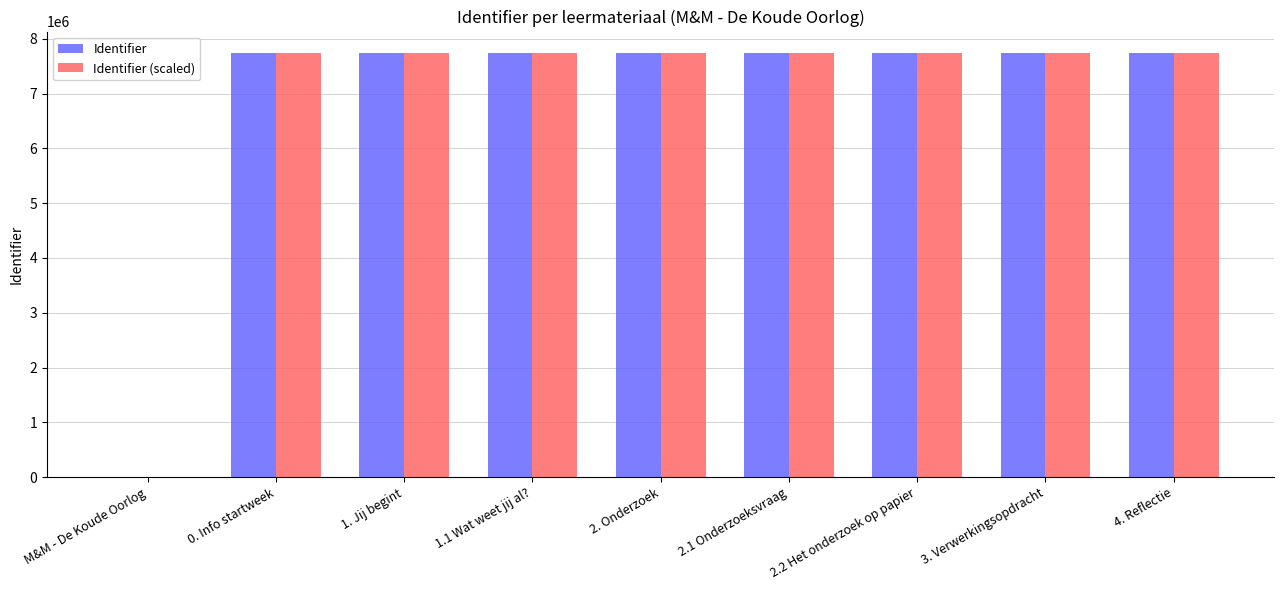

True or false: Identifier has a value of 10656824 at 0. Info startweek.

False